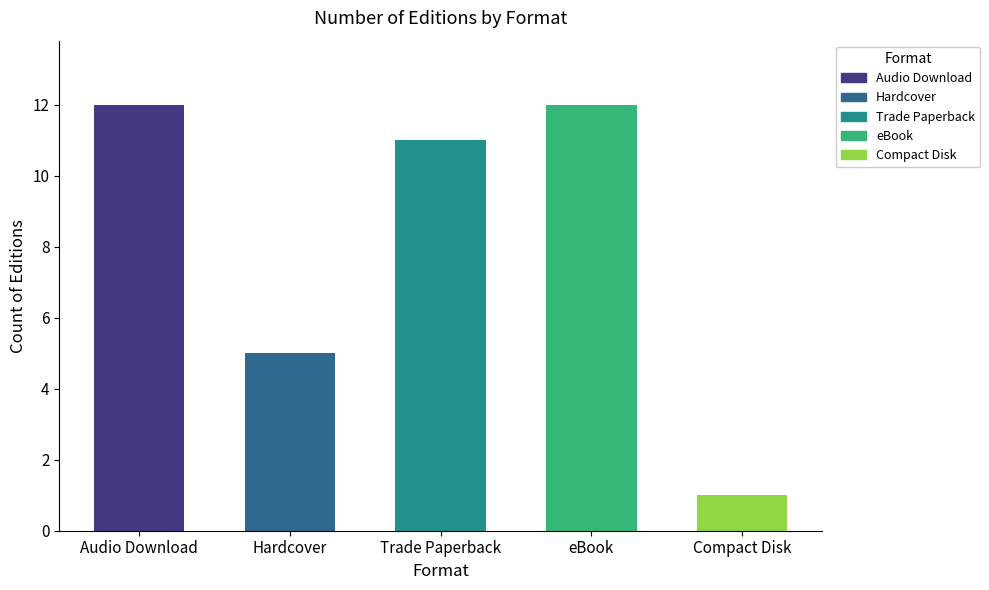

At which category does the chart reach its minimum across all series?

Compact Disk